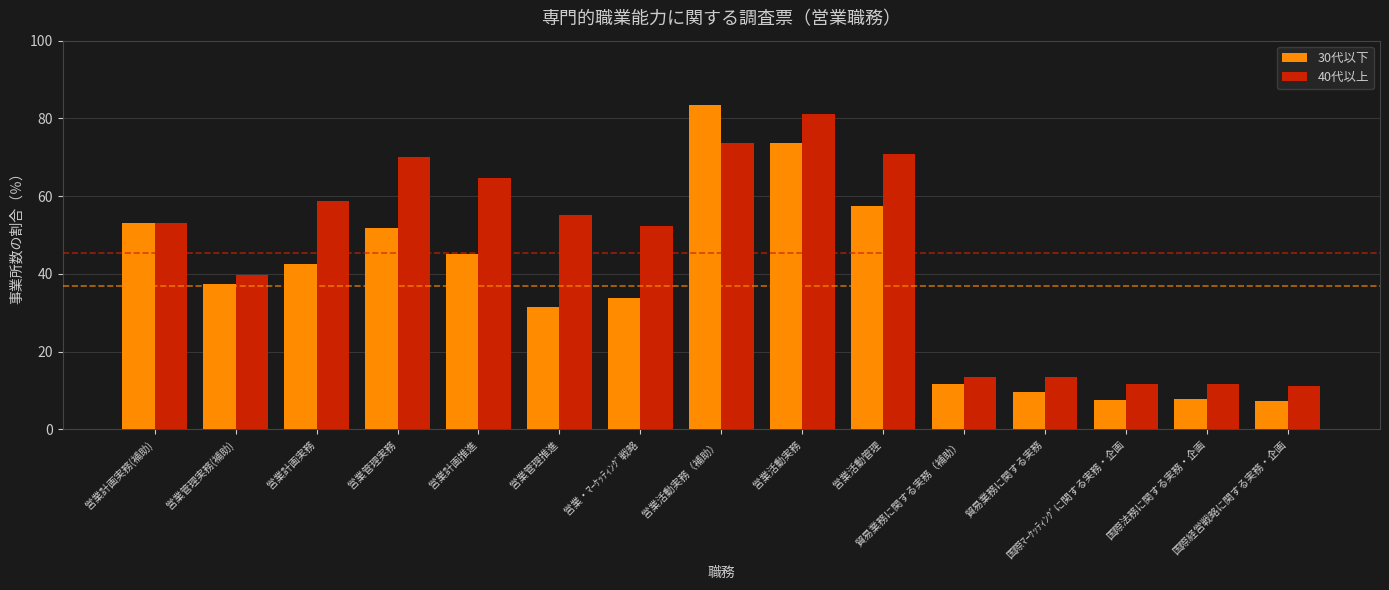

The value of 30代以下 at 営業計画実務(補助) is 53.1. True or false?

True